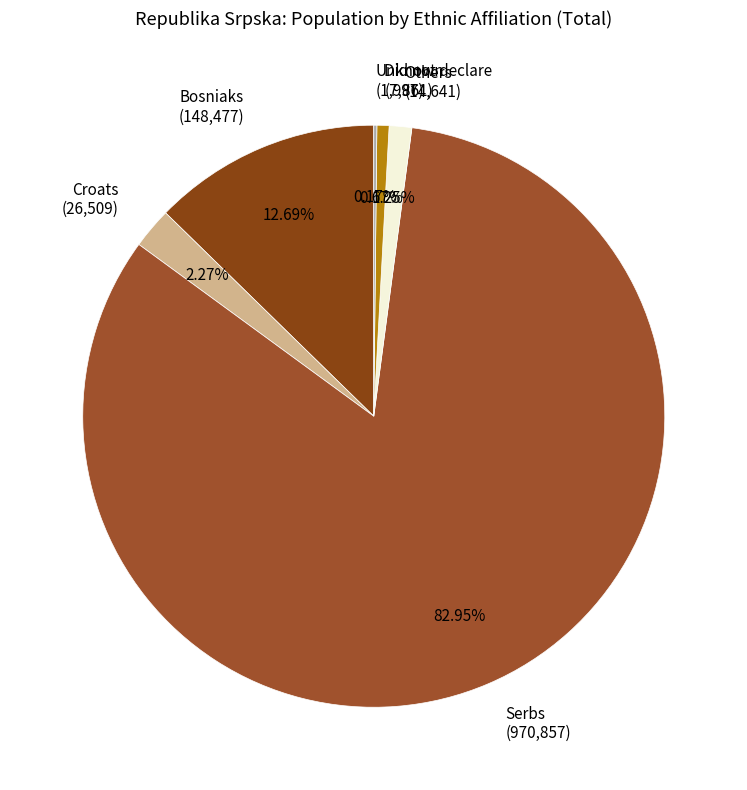

Is there any slice that represents more than half of the pie?

Yes